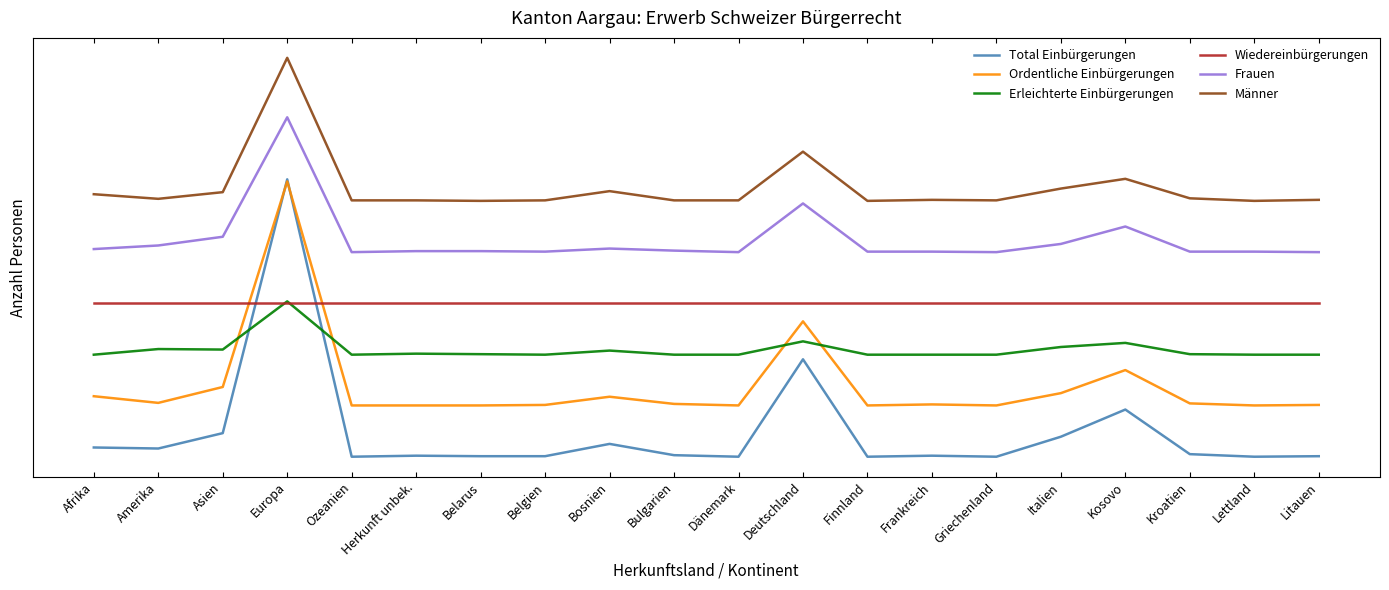

Where does the Ordentliche Einbürgerungen series first go above 104?

Afrika